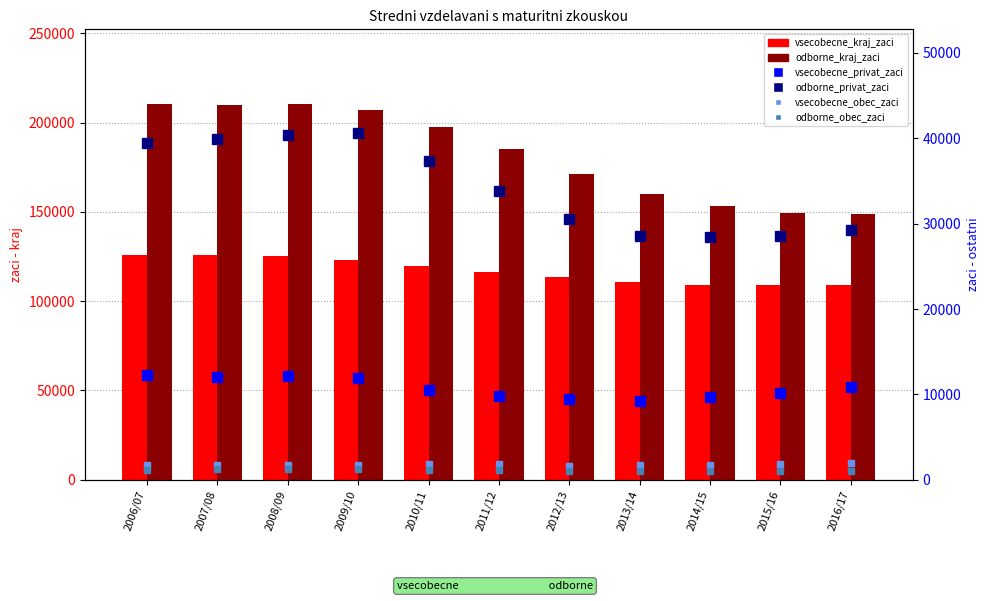

Rank the series at 2006/07 from lowest to highest value.

odborne_obec_zaci, vsecobecne_obec_zaci, vsecobecne_privat_zaci, odborne_privat_zaci, vsecobecne_kraj_zaci, odborne_kraj_zaci